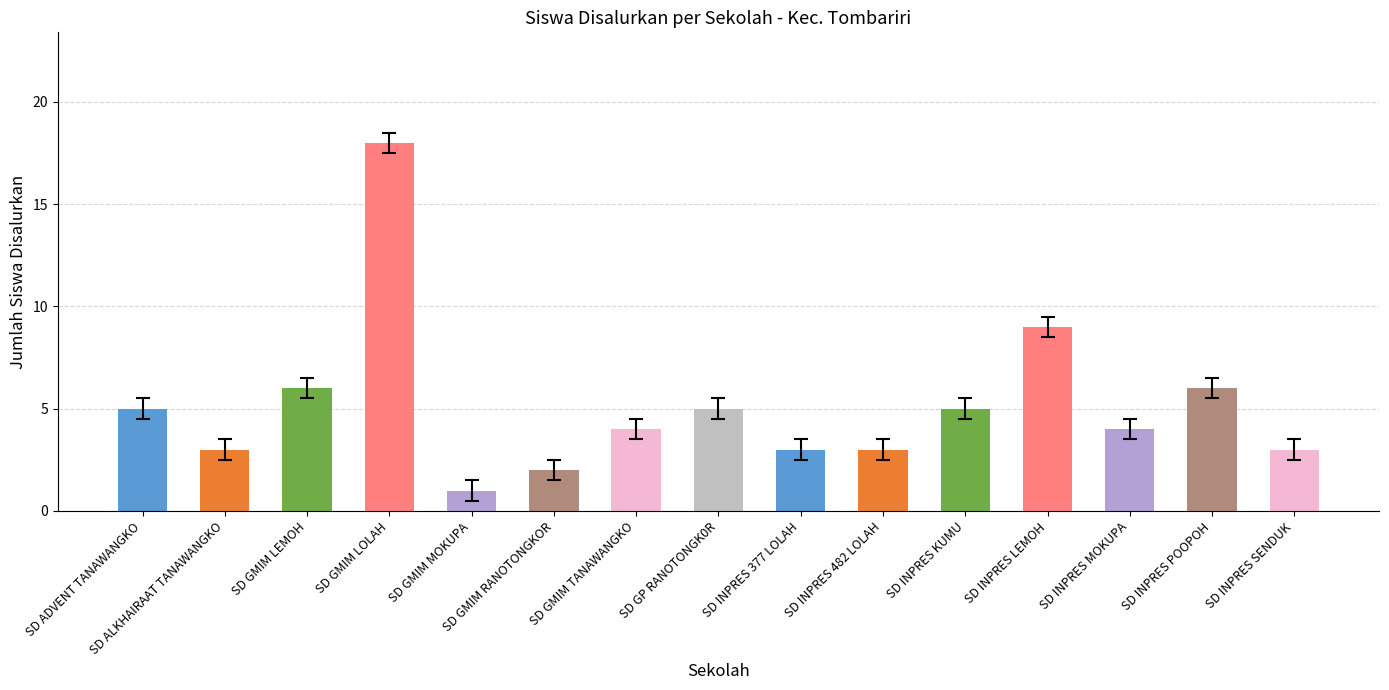

How many series are shown in this chart?

1